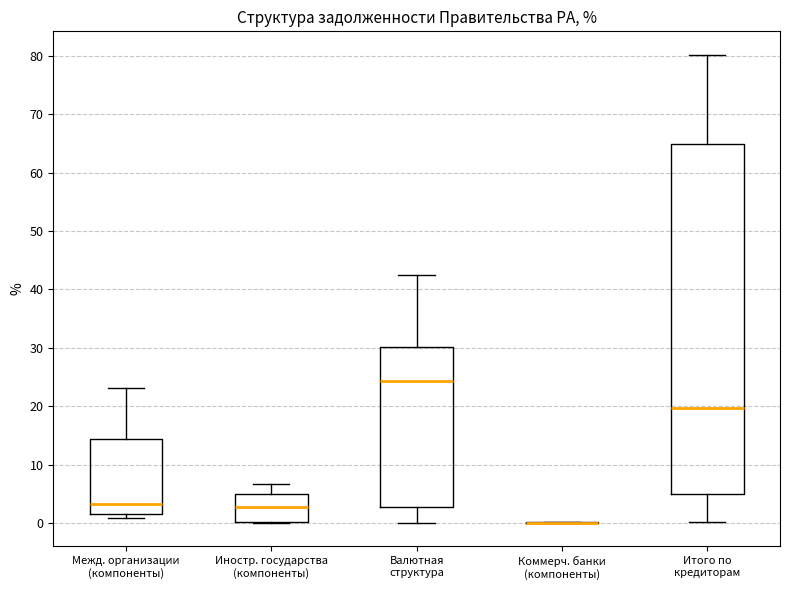

Reading left to right, read every box against the y-axis: the position of its median line, the range the box covers, and the ends of its whiskers. The values are not printed on the chart, so give them approximately, as read against the axis.

Межд. организации (компоненты): median 3, box 2 to 14, whiskers 1 to 23
Иностр. государства (компоненты): median 3, box 0 to 5, whiskers 0 to 7
Валютная структура: median 24, box 3 to 30, whiskers 0 to 43
Коммерч. банки (компоненты): box collapsed to a line at 0, whiskers 0 to 0
Итого по кредиторам: median 20, box 5 to 65, whiskers 0 to 80